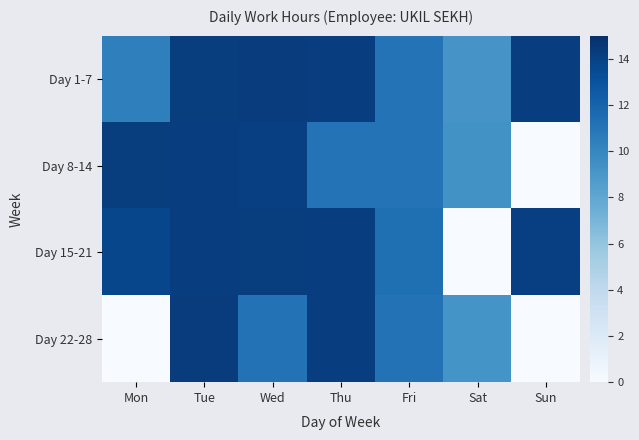

Reading right to left, extract all data points from this chart.

Day 1-7: Sun=14.1	Sat=9.2	Fri=11.1	Thu=14.2	Wed=14.3	Tue=14.2	Mon=10.4
Day 8-14: Sun=0.0	Sat=9.3	Fri=11.1	Thu=11.1	Wed=14.1	Tue=14.2	Mon=14.2
Day 15-21: Sun=14.1	Sat=0.0	Fri=11.3	Thu=14.2	Wed=14.2	Tue=14.2	Mon=13.7
Day 22-28: Sun=0.0	Sat=9.2	Fri=11.2	Thu=14.2	Wed=11.2	Tue=14.3	Mon=0.0